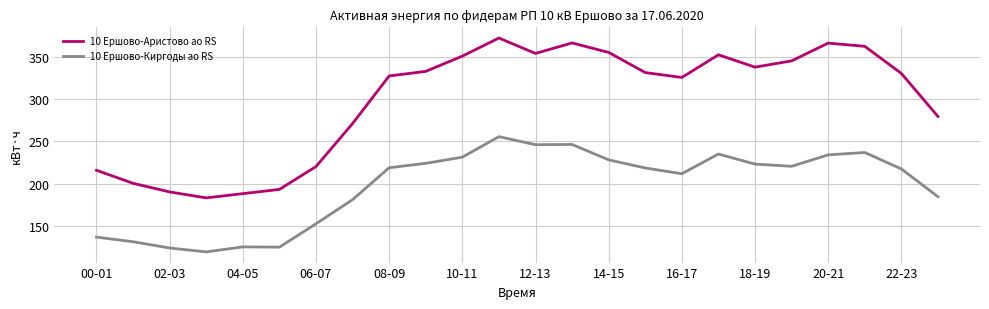

Which series has the largest range (max minus min)?

10 Ершово-Аристово ао RS